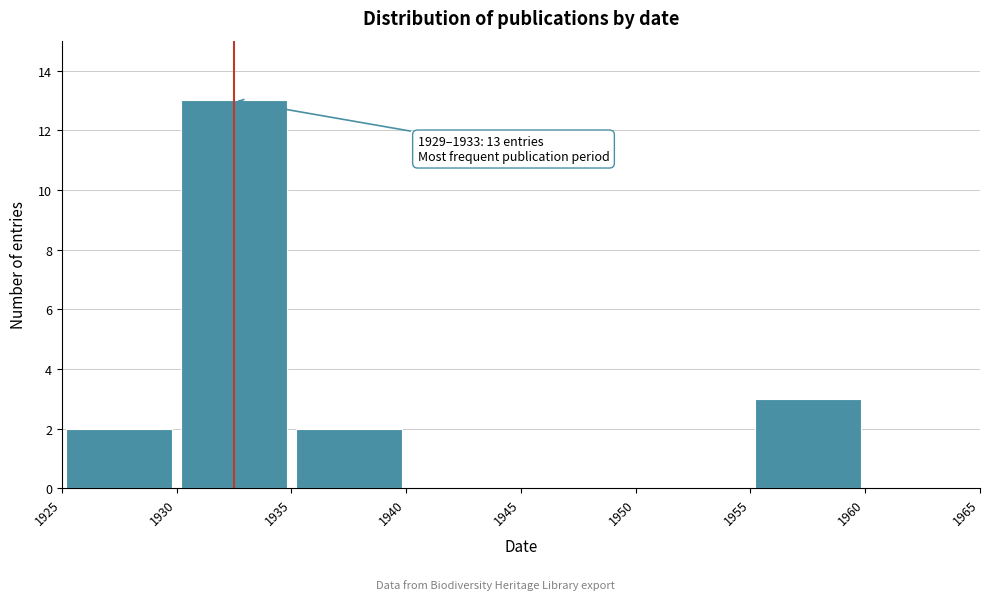

Which range on the x-axis has the tallest bar?

1930 to 1935